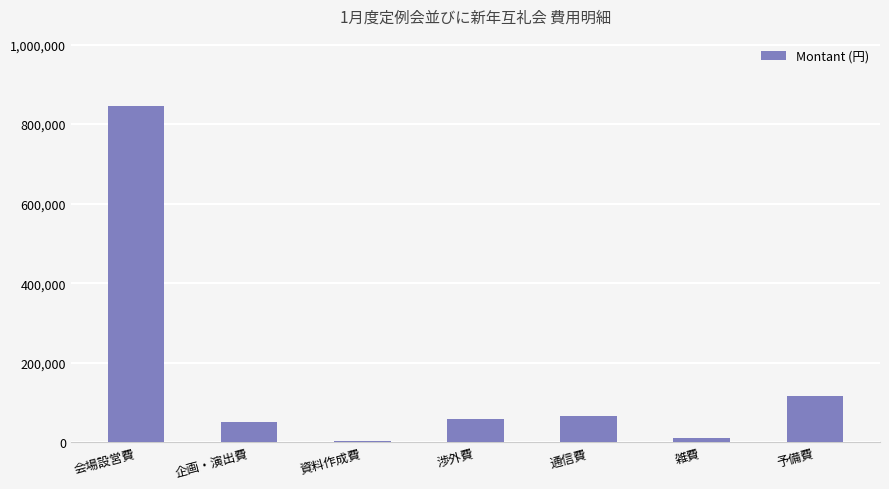

How many distinct data groups are displayed?

1